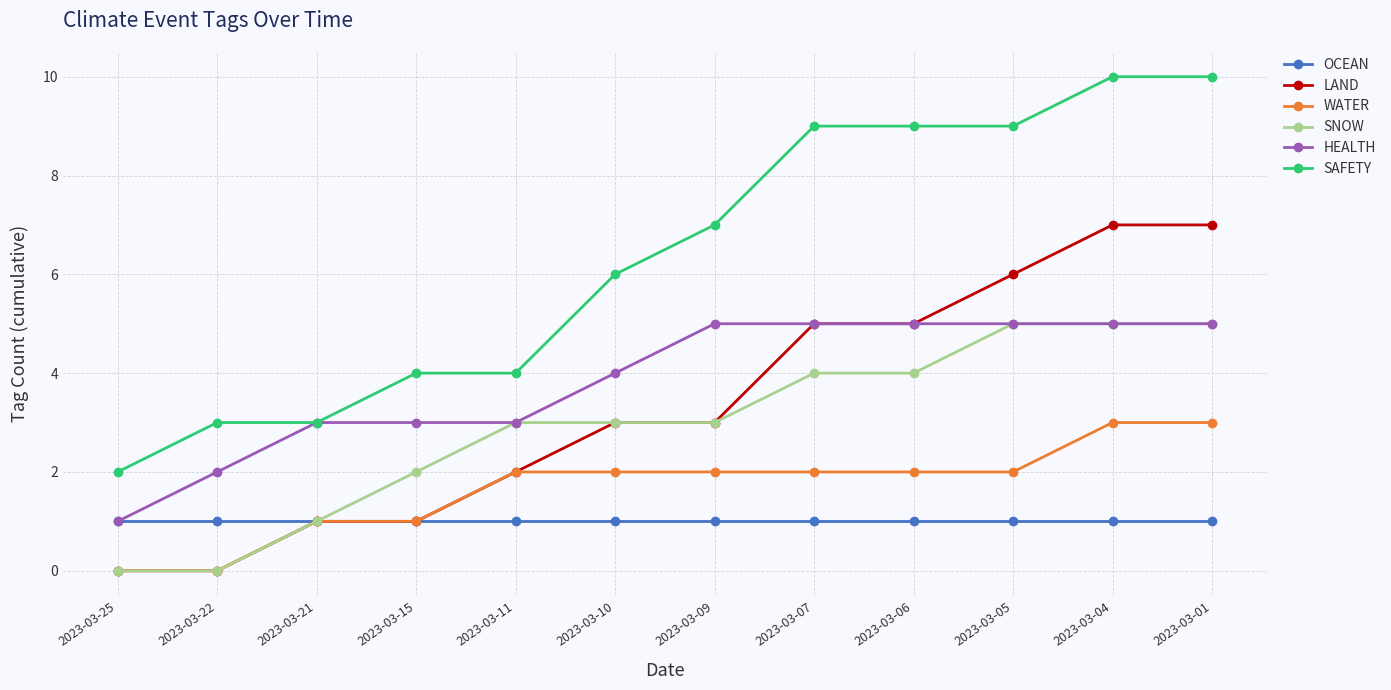

What are all the series names shown in the legend?

OCEAN, LAND, WATER, SNOW, HEALTH, SAFETY